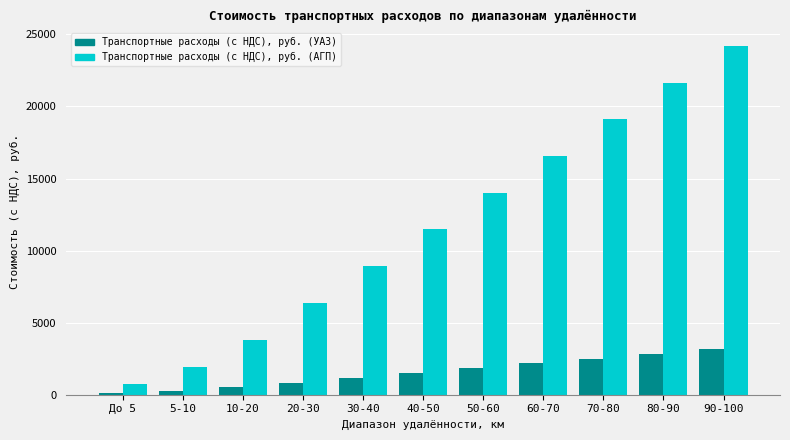

List the series in order of their peak value, lowest first.

Транспортные расходы (с НДС), руб. (УАЗ), Транспортные расходы (с НДС), руб. (АГП)